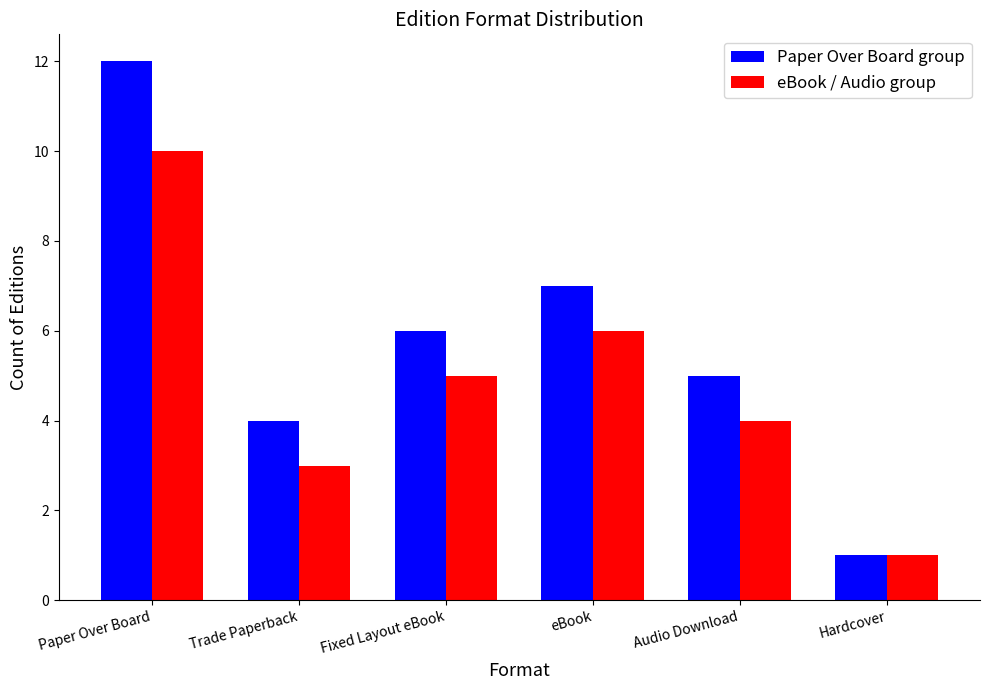

What is the label of the 6th bar from the right?

Paper Over Board